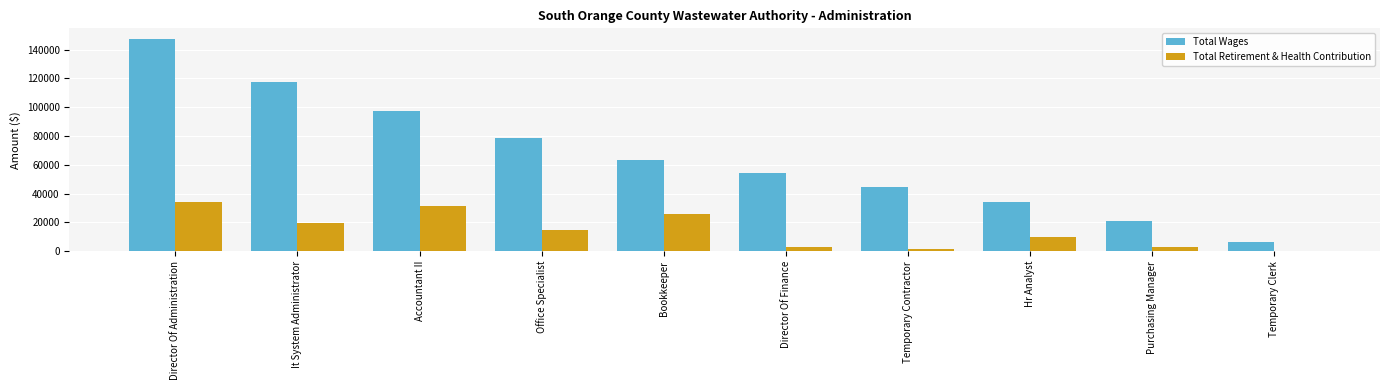

Is the value of Total Retirement & Health Contribution at Temporary Clerk greater than the value of Total Wages at Director Of Administration?

No